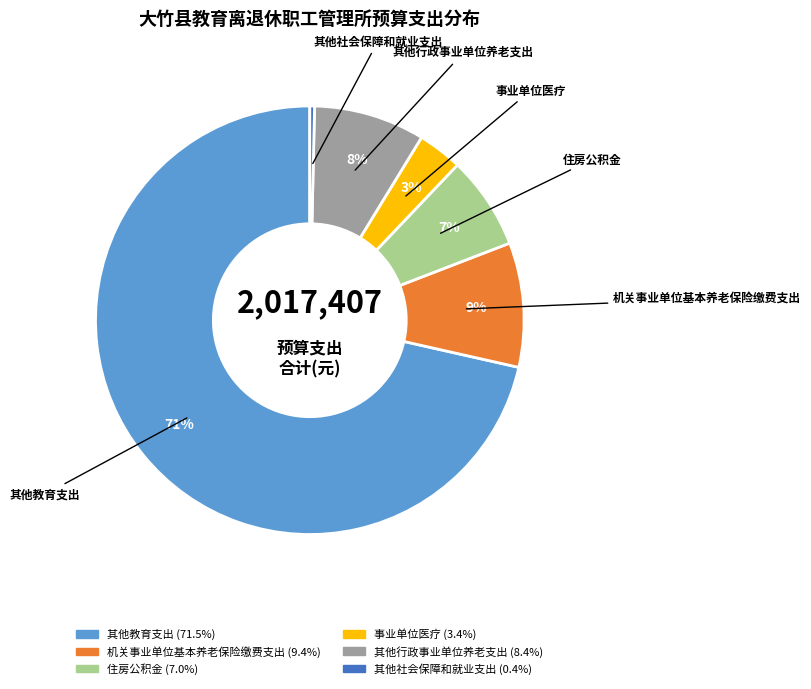

Which slice is the smallest?

其他社会保障和就业支出